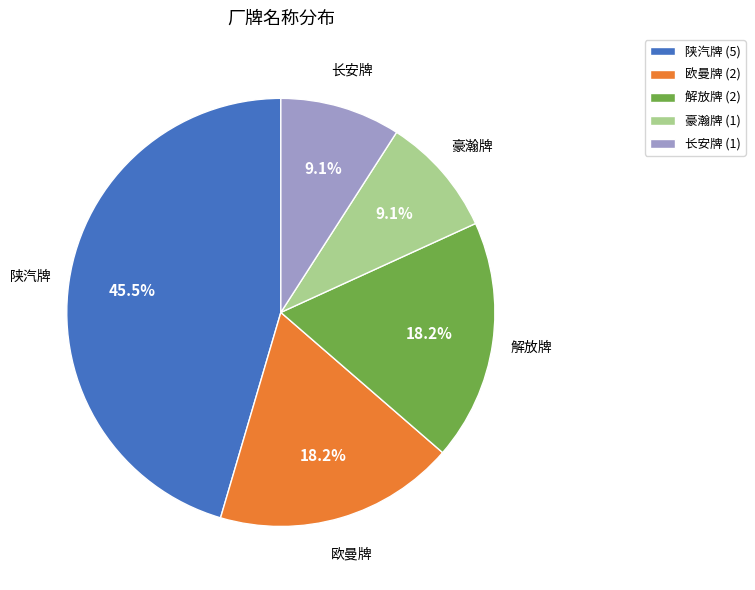

Is there a majority slice in this chart?

No